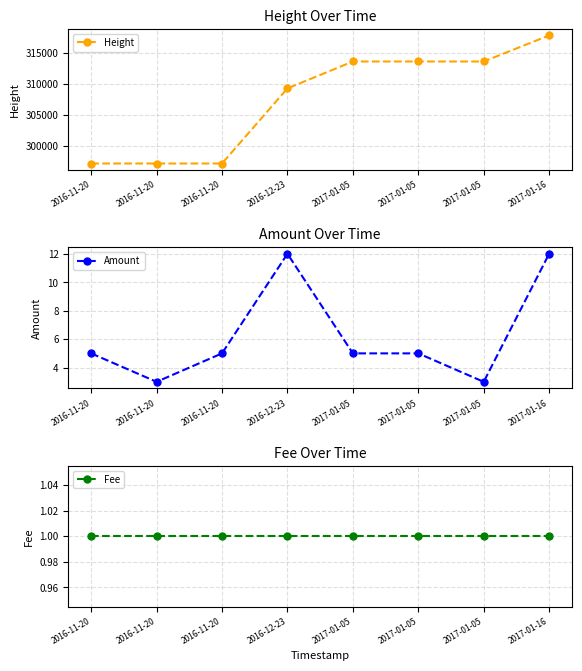

True or false: Height and Amount cross at least once.

False